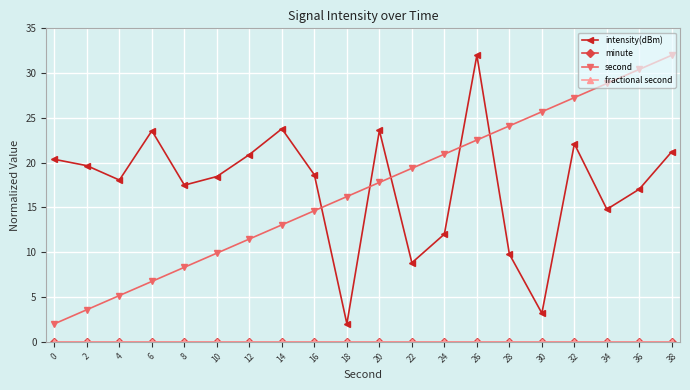

Is the value of intensity(dBm) at 34 greater than the value of fractional second at 36?

Yes